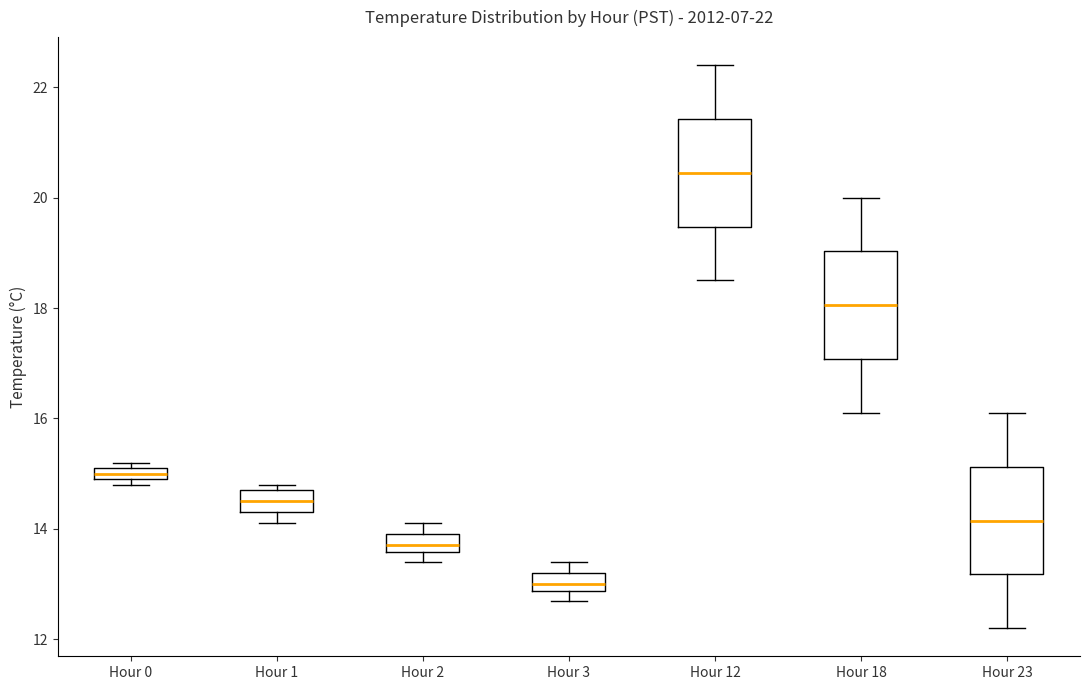

Which box has the lowest median line?

Hour 3